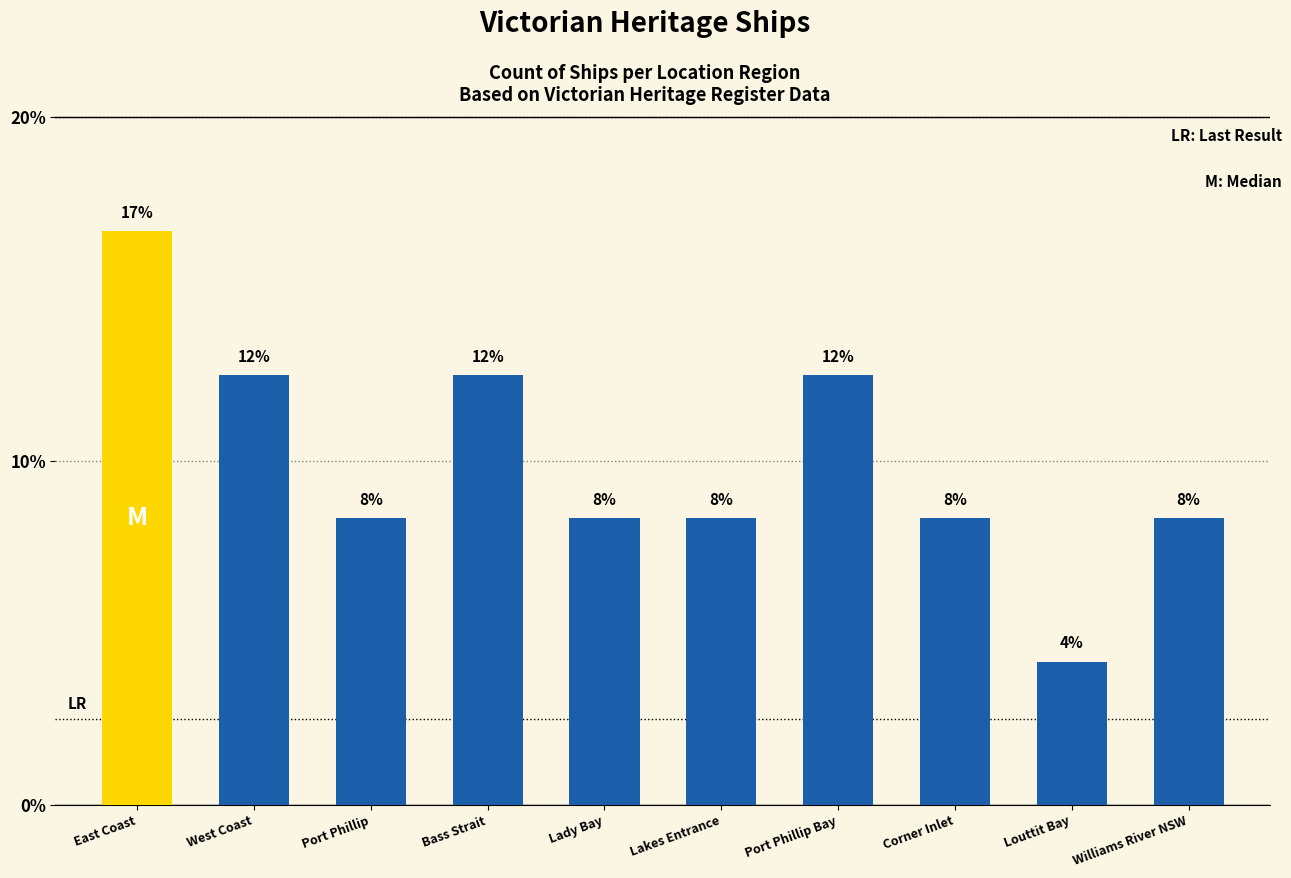

What is the maximum value shown in the chart?

16.7